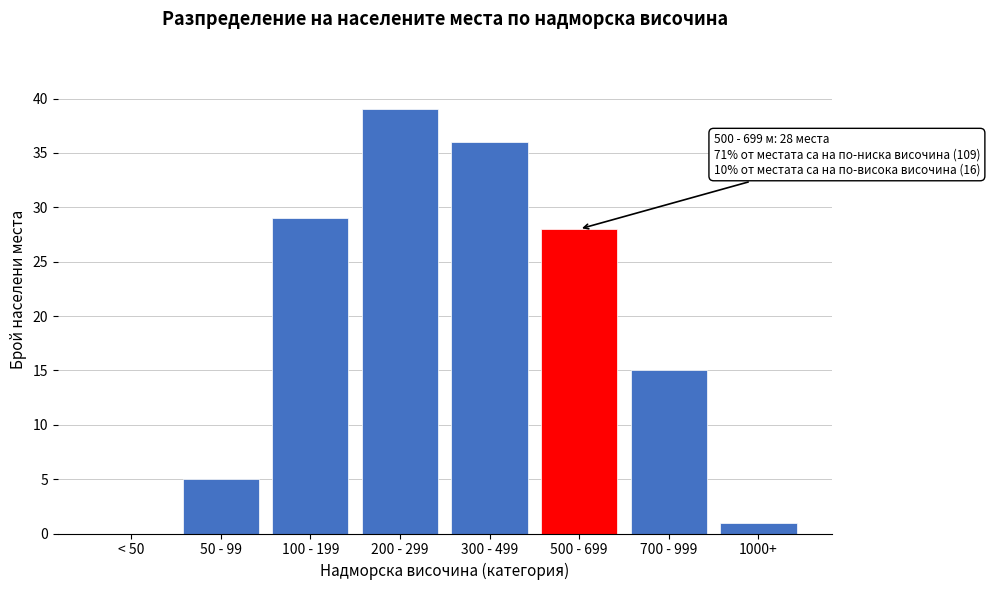

Reading left to right, transcribe all the data shown in this chart.

< 50=0	50 - 99=5	100 - 199=29	200 - 299=39	300 - 499=36	500 - 699=28	700 - 999=15	1000+=1